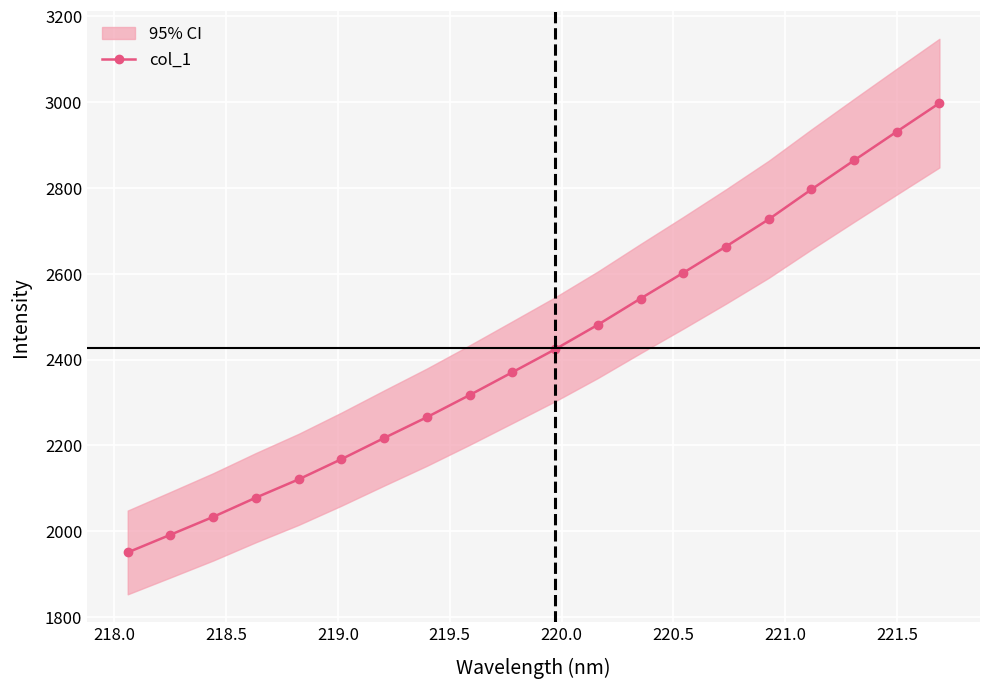

True or false: col_1 has more than 0 points higher than both neighbors.

False